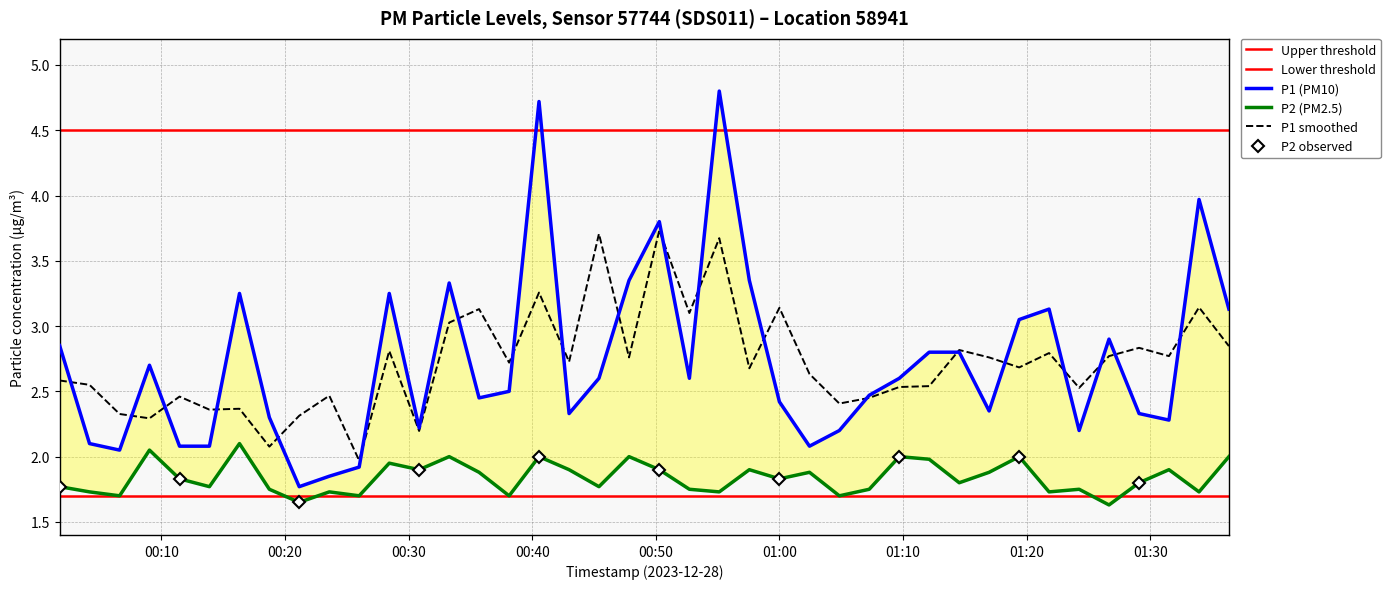

What is the highest value of the P1 smoothed series?

3.7